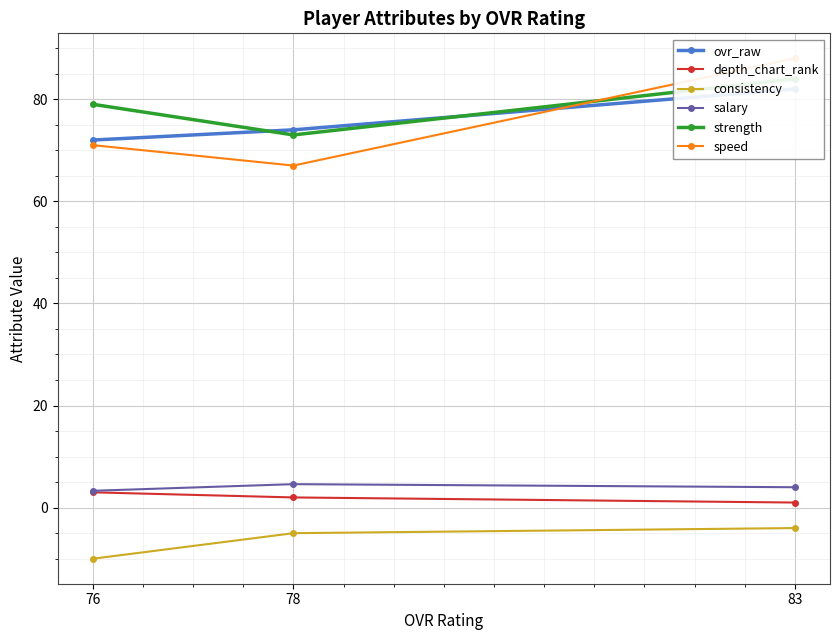

How many data points in salary are above 4?

1